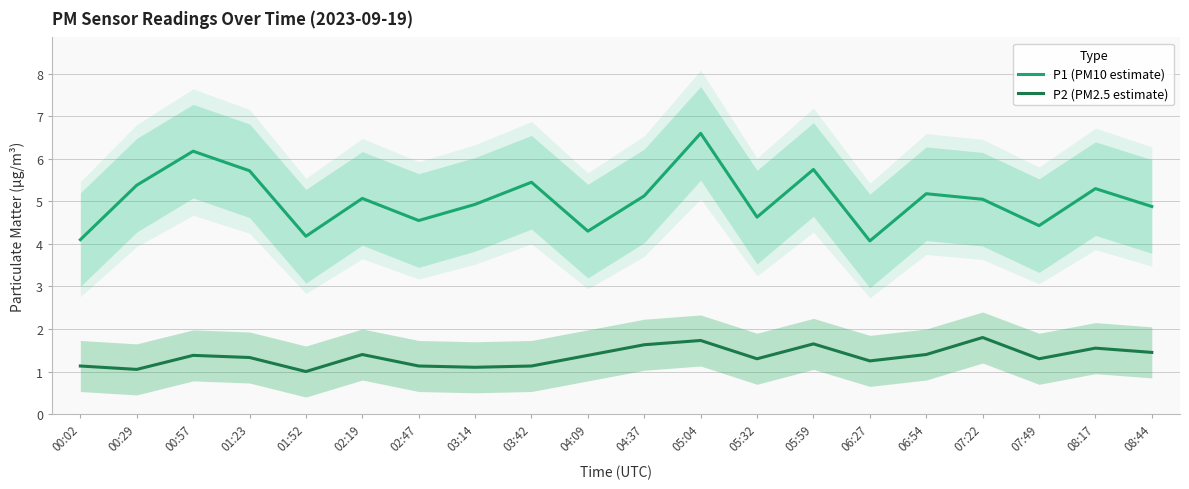

True or false: P1 (PM10 estimate) and P2 (PM2.5 estimate) intersect in this chart.

False